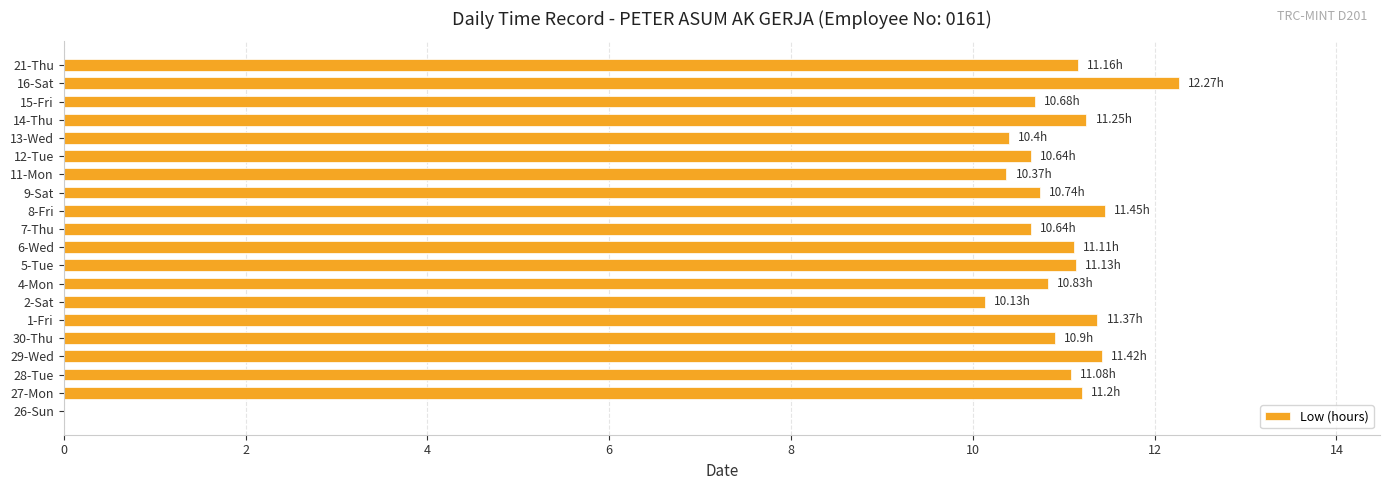

Which label corresponds to the largest value in the chart?

16-Sat